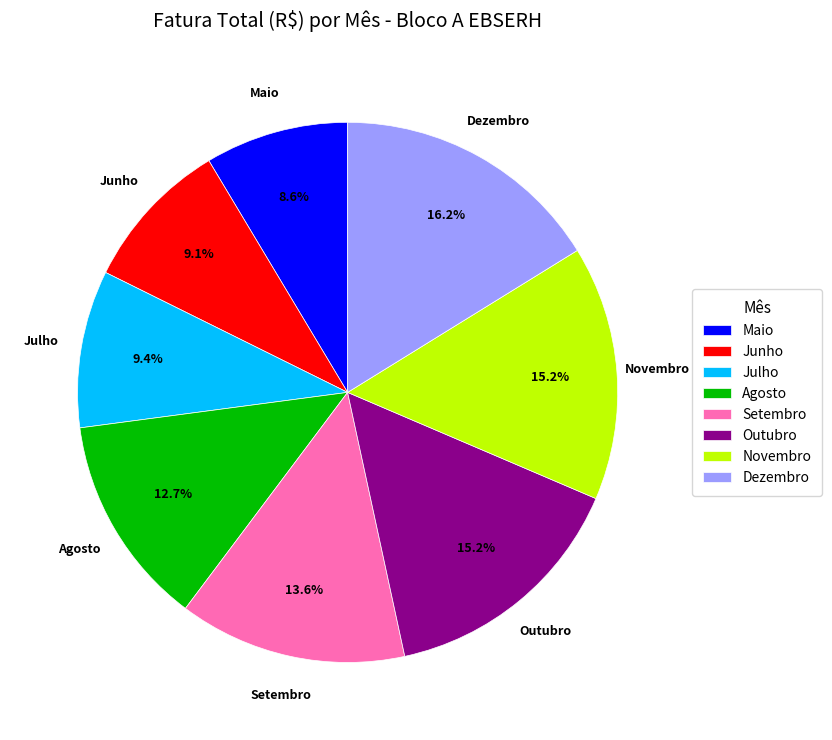

Is there any slice that represents more than half of the pie?

No